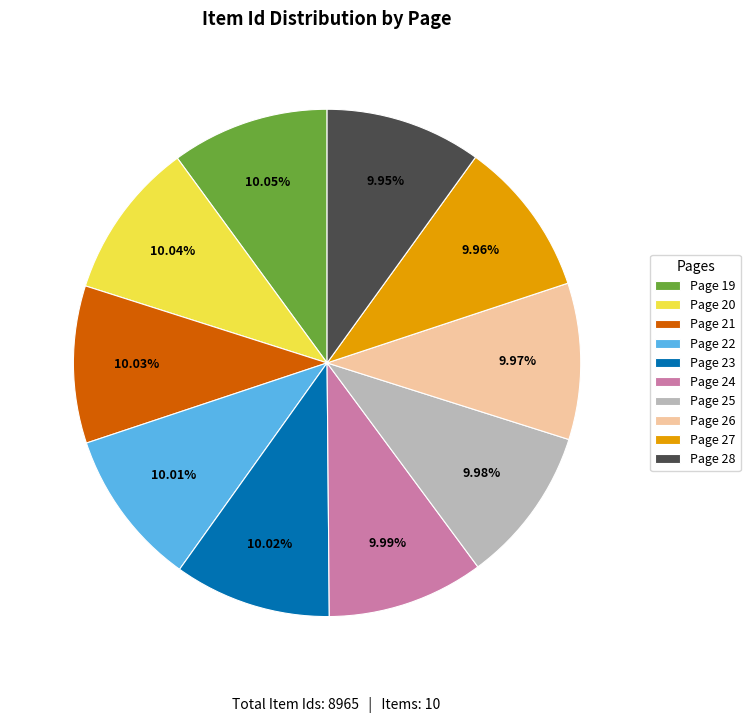

Is there any slice that represents more than half of the pie?

No